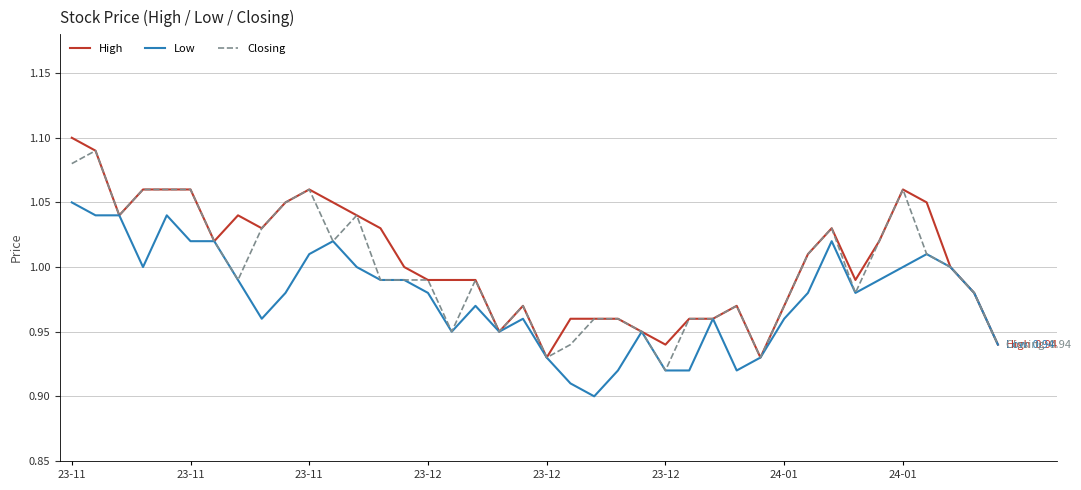

Reading left to right, list all the values displayed in this chart.

High: 1.1	1.1	1.0	1.1	1.1	1.1	1.0	1.0	1.0	1.1	1.1	1.1	1.0	1.0	1.0	1.0	1.0	1.0	0.9	1.0	0.9	1.0	1.0	1.0	0.9	0.9	1.0	1.0	1.0	0.9	1.0	1.0	1.0	1.0	1.0	1.1	1.1	1.0	1.0	0.9
Low: 1.1	1.0	1.0	1.0	1.0	1.0	1.0	1.0	1.0	1.0	1.0	1.0	1.0	1.0	1.0	1.0	0.9	1.0	0.9	1.0	0.9	0.9	0.9	0.9	0.9	0.9	0.9	1.0	0.9	0.9	1.0	1.0	1.0	1.0	1.0	1.0	1.0	1.0	1.0	0.9
Closing: 1.1	1.1	1.0	1.1	1.1	1.1	1.0	1.0	1.0	1.1	1.1	1.0	1.0	1.0	1.0	1.0	0.9	1.0	0.9	1.0	0.9	0.9	1.0	1.0	0.9	0.9	1.0	1.0	1.0	0.9	1.0	1.0	1.0	1.0	1.0	1.1	1.0	1.0	1.0	0.9